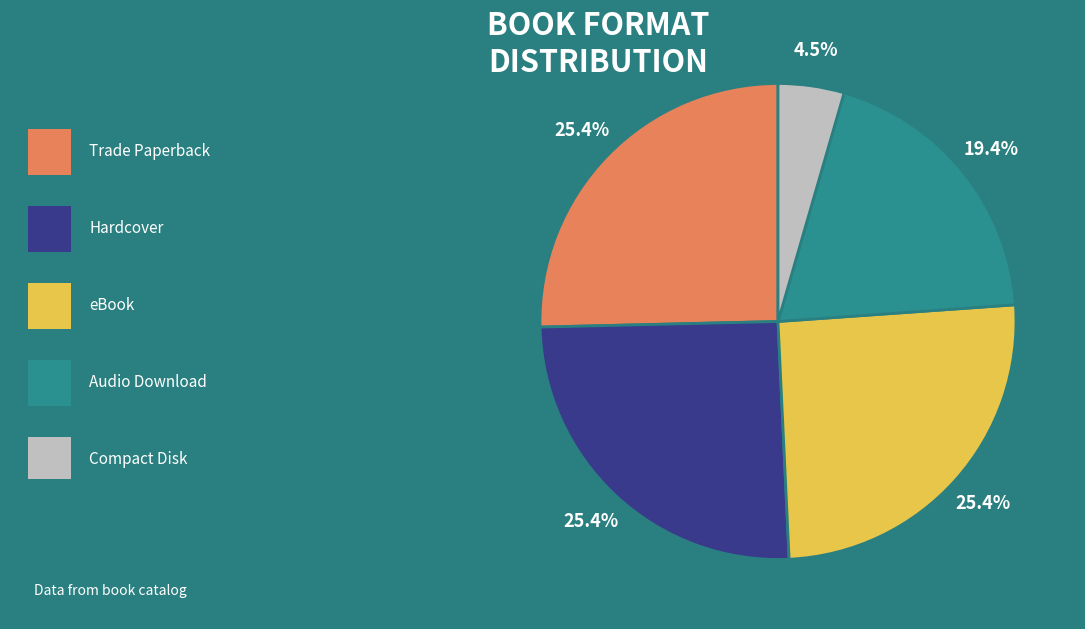

Is there a majority slice in this chart?

No